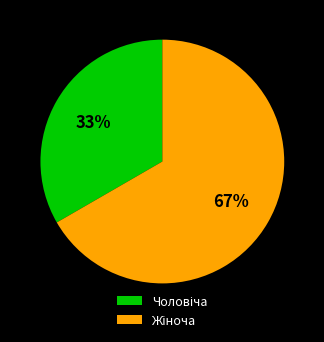

Does any single category account for the majority?

Yes